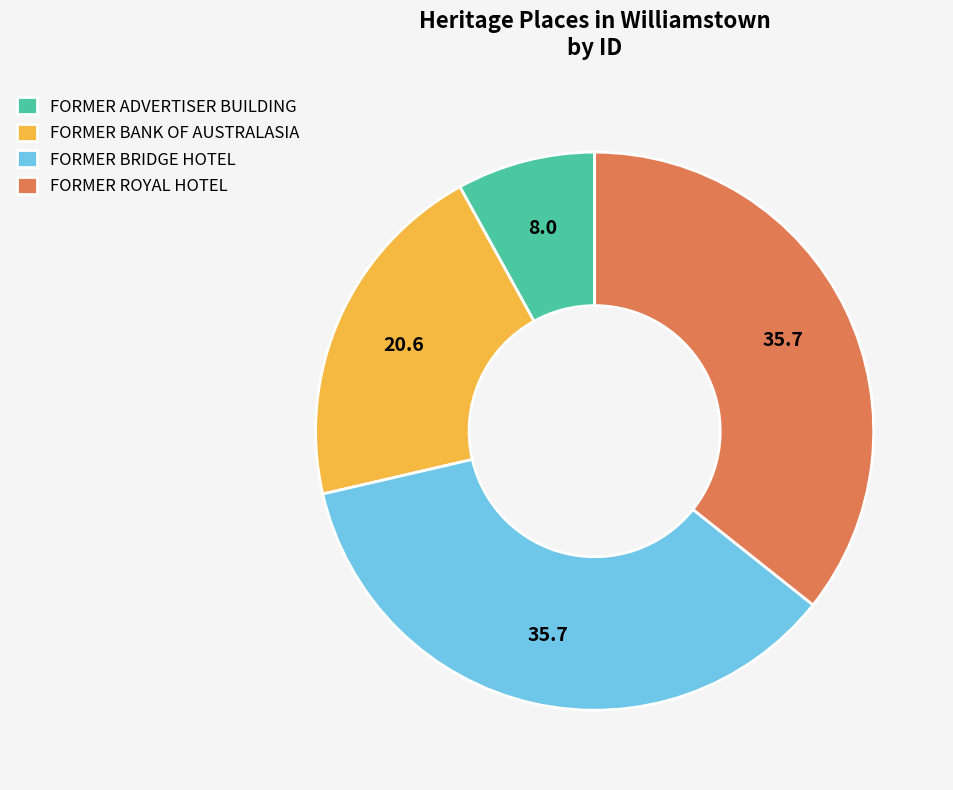

Between FORMER ROYAL HOTEL and FORMER ADVERTISER BUILDING, which is larger?

FORMER ROYAL HOTEL